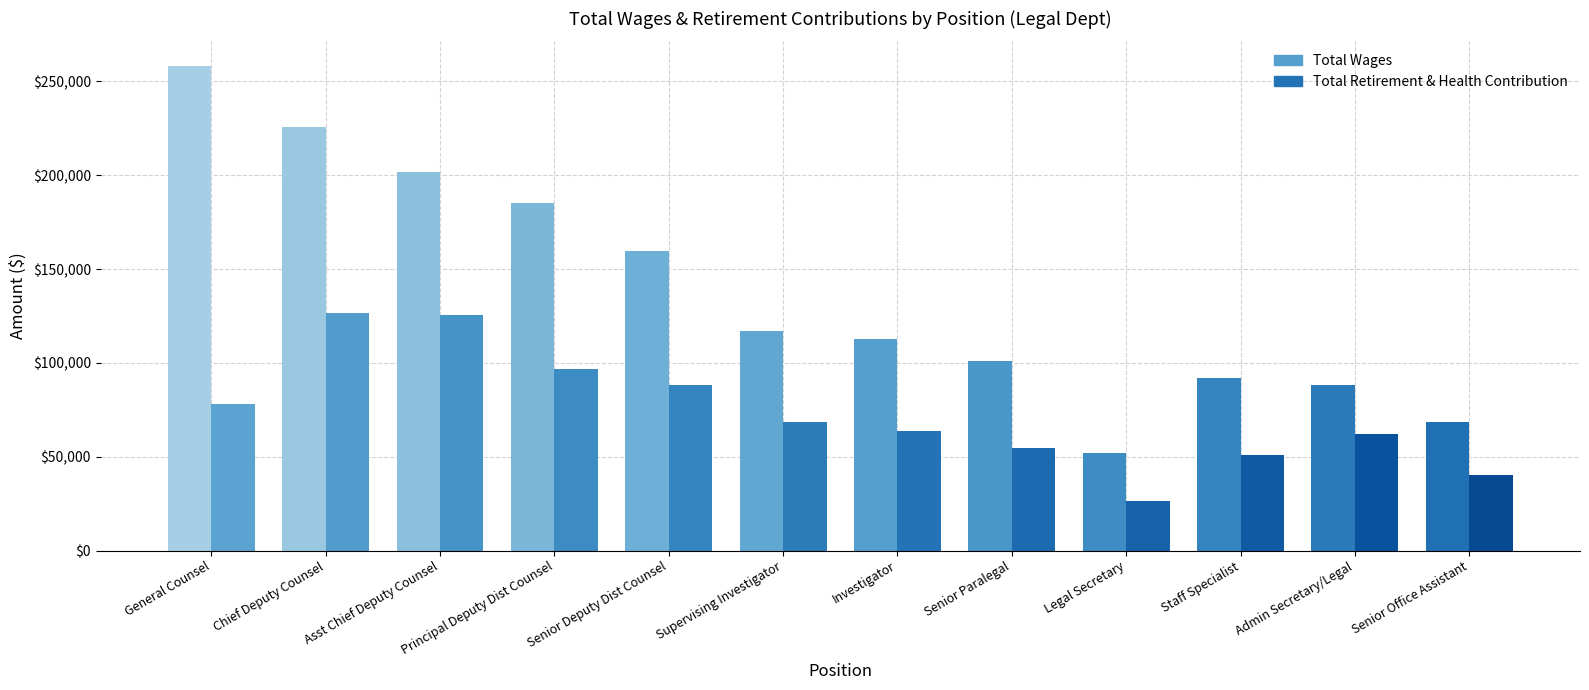

What is the difference between the Total Wages values at Admin Secretary/Legal and Staff Specialist?

3499.5